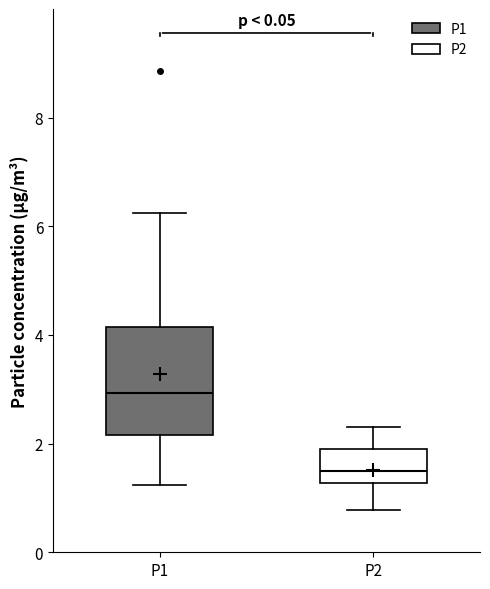

Which box's median line is the lowest?

P2